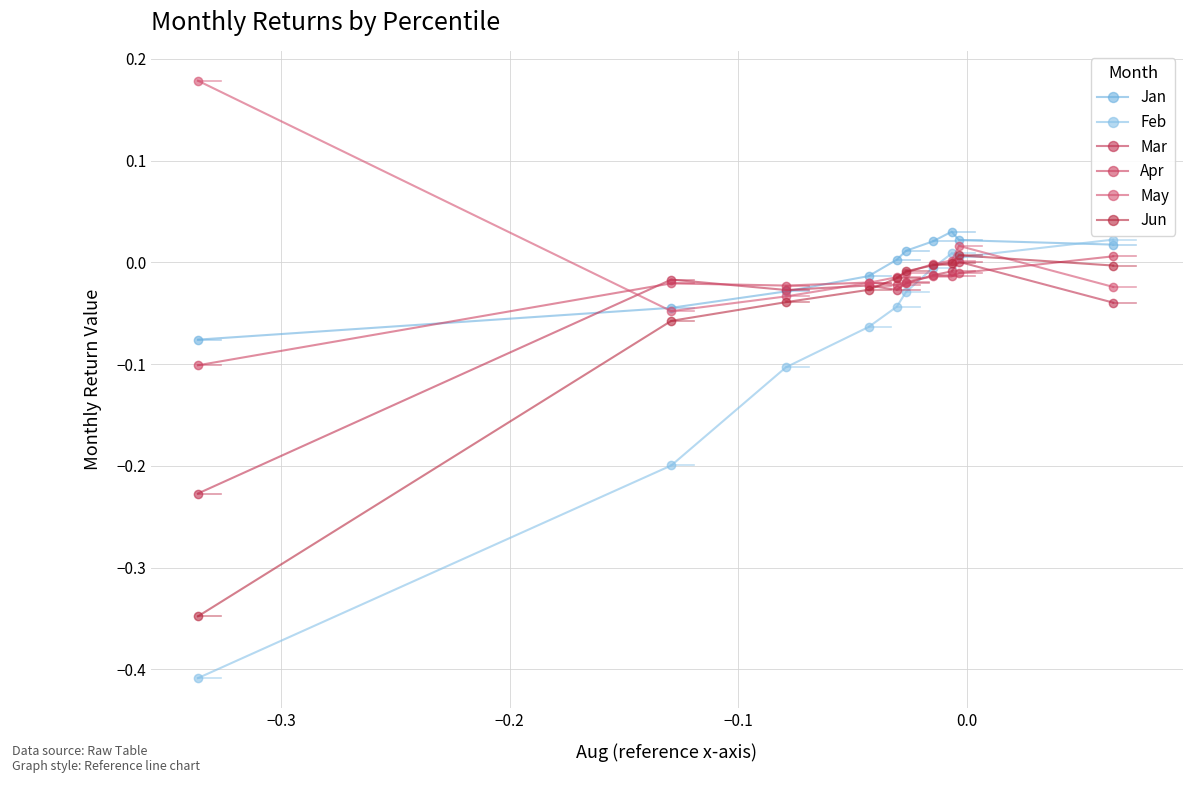

Which series has the largest range (max minus min)?

Feb